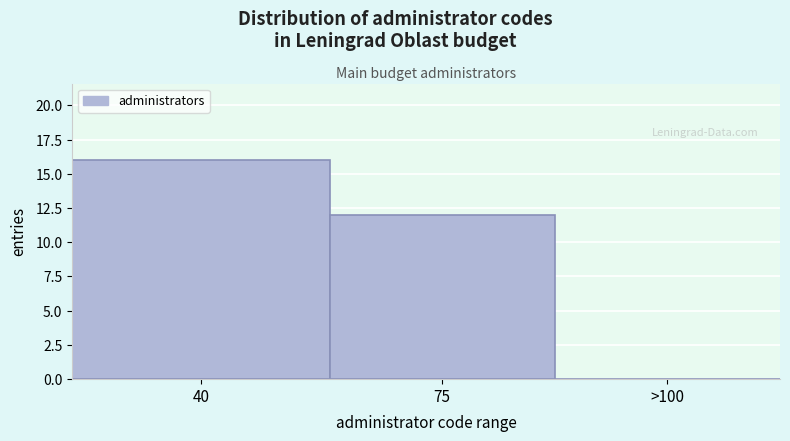

Reading left to right, what are all the values shown in this chart?

40=16	75=12	>100=0